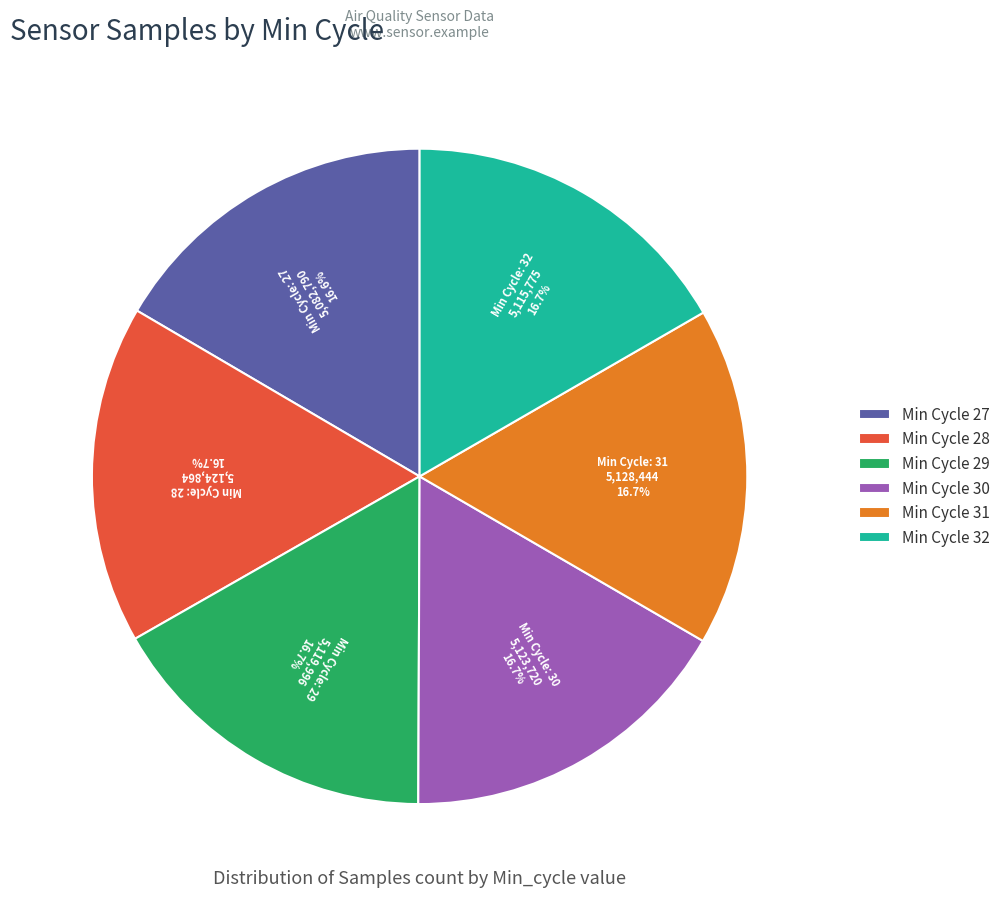

What is the total percentage of Min Cycle 31 and Min Cycle 28?

33.4%